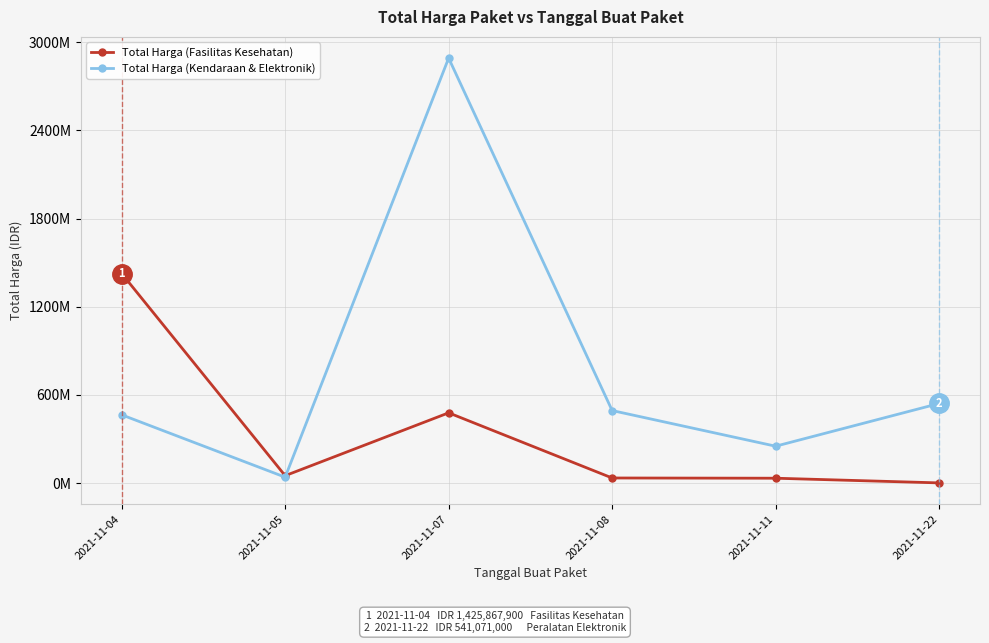

At which category is the sum across all series the highest?

2021-11-07